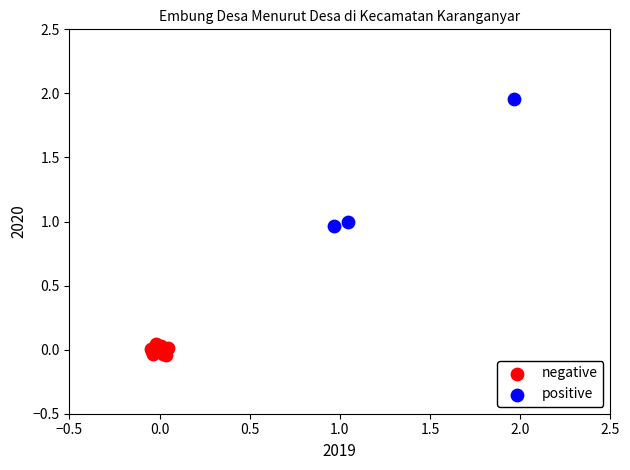

Which series contains the highest Y value?

positive